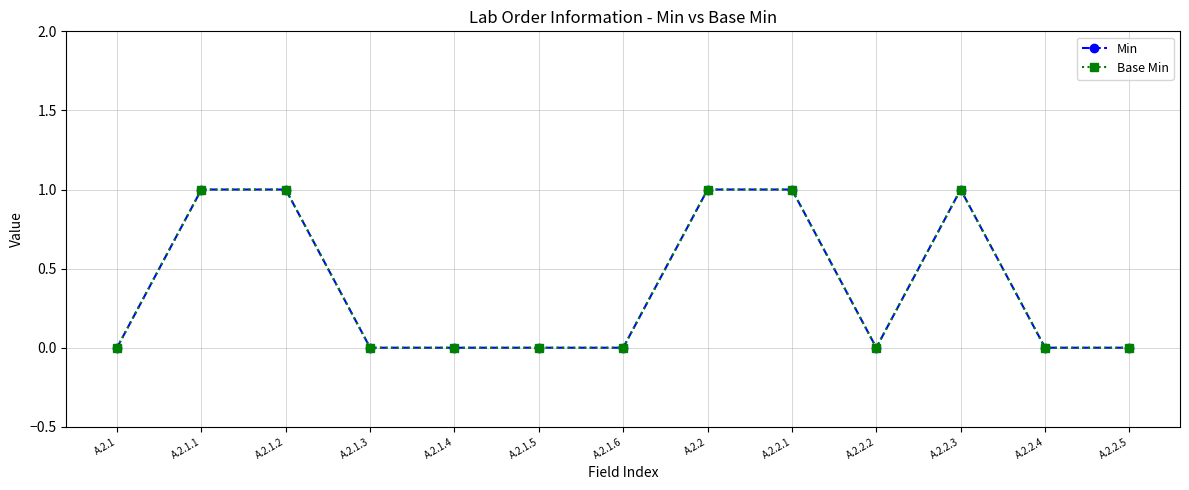

Does the chart have visible grid lines?

Yes